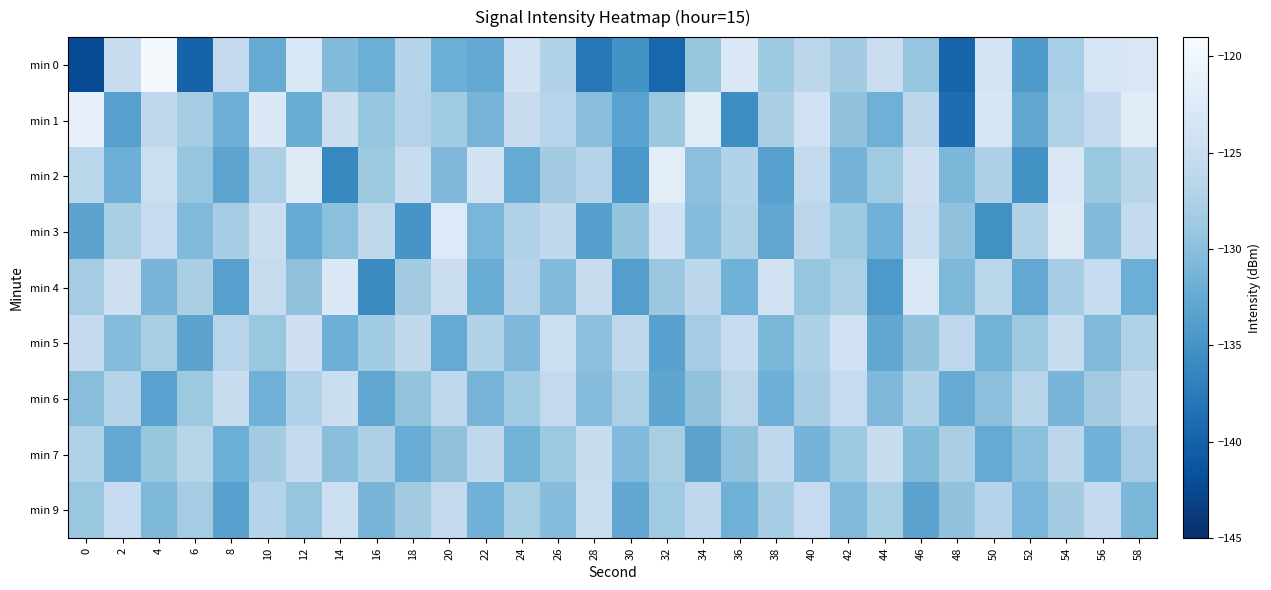

How many distinct data groups are displayed?

9